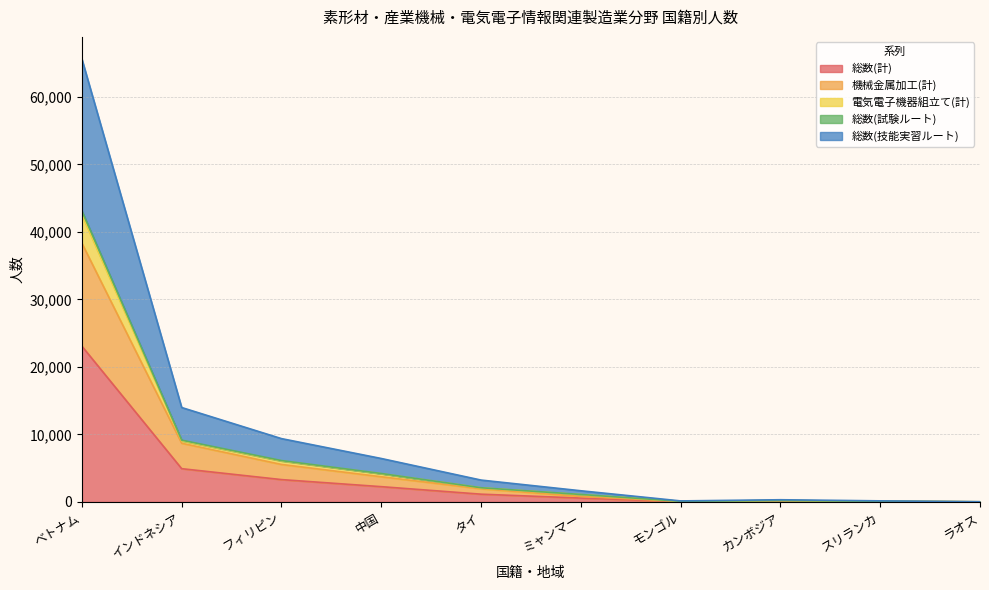

Reading left to right, extract all data points from this chart.

総数(計): ベトナム=23072	インドネシア=4929	フィリピン=3313	中国=2266	タイ=1153	ミャンマー=577	モンゴル=55	カンボジア=120	スリランカ=60	ラオス=14
機械金属加工(計): ベトナム=38321	インドネシア=8694	フィリピン=5557	中国=3732	タイ=1952	ミャンマー=815	モンゴル=88	カンボジア=200	スリランカ=98	ラオス=23
電気電子機器組立て(計): ベトナム=43106	インドネシア=9154	フィリピン=6131	中国=4215	タイ=2106	ミャンマー=1110	モンゴル=102	カンボジア=208	スリランカ=106	ラオス=23
総数(試験ルート): ベトナム=42527	インドネシア=9058	フィリピン=6069	中国=4172	タイ=2089	ミャンマー=1081	モンゴル=100	カンボジア=208	スリランカ=104	ラオス=23
総数(技能実習ルート): ベトナム=65599	インドネシア=13987	フィリピン=9382	中国=6438	タイ=3242	ミャンマー=1658	モンゴル=155	カンボジア=328	スリランカ=164	ラオス=37